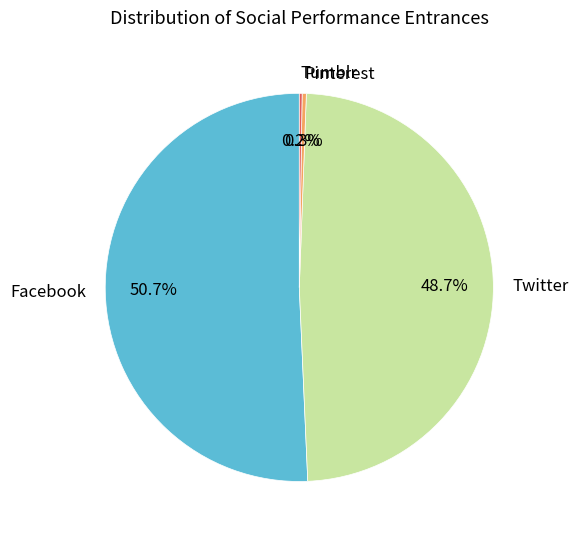

Which category has the biggest portion of the pie?

Facebook